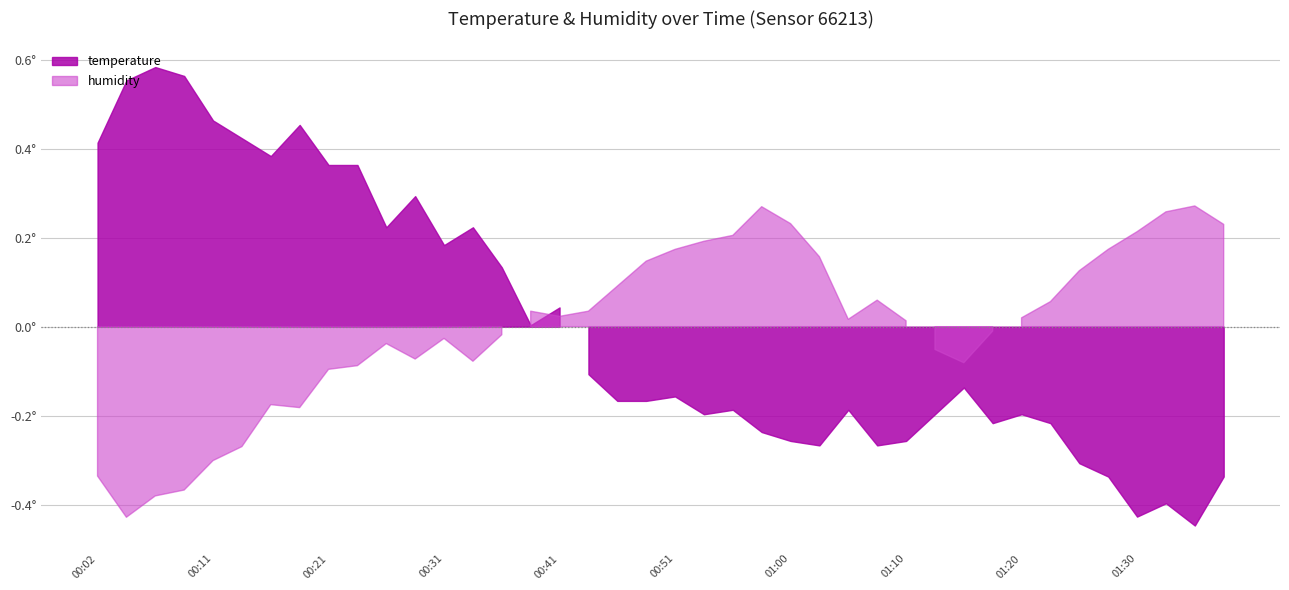

List the labels in order of value, largest first.

00:07, 00:09, 00:04, 00:11, 00:19, 00:14, 00:02, 00:16, 00:21, 00:24, 00:28, 00:26, 00:33, 00:31, 00:36, 00:41, 00:38, 00:43, 01:15, 00:51, 00:46, 00:48, 00:55, 01:05, 00:53, 01:13, 01:20, 01:18, 01:22, 00:58, 01:00, 01:10, 01:03, 01:08, 01:25, 01:27, 01:37, 01:32, 01:30, 01:35